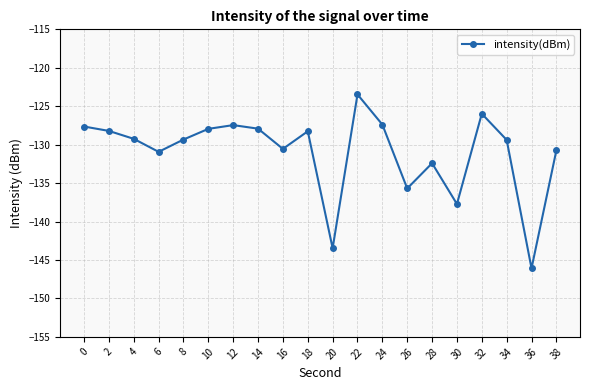

At which category does the chart reach its minimum across all series?

36